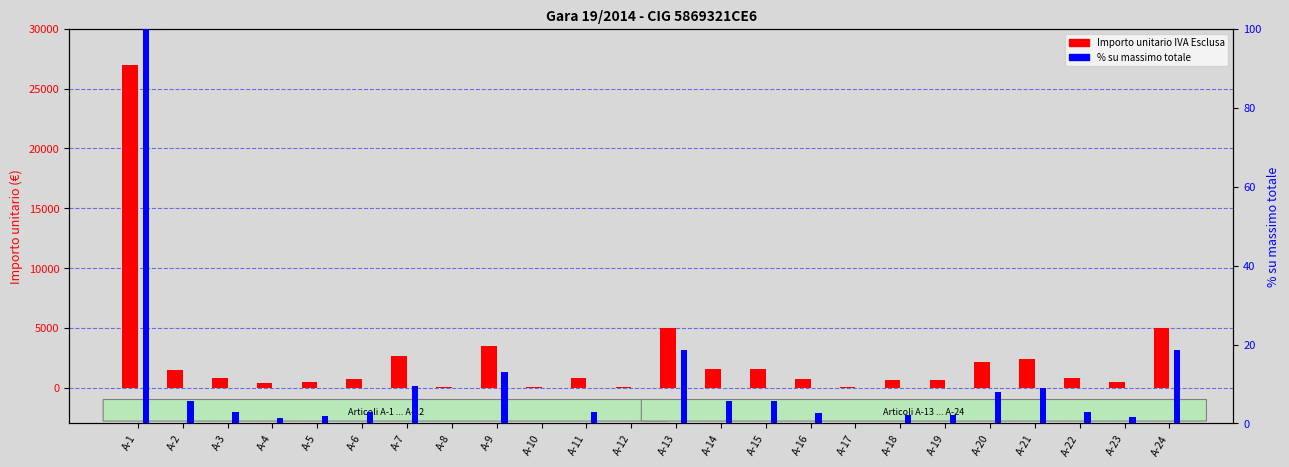

The value of % su massimo totale at A-7 is 5.4. True or false?

False